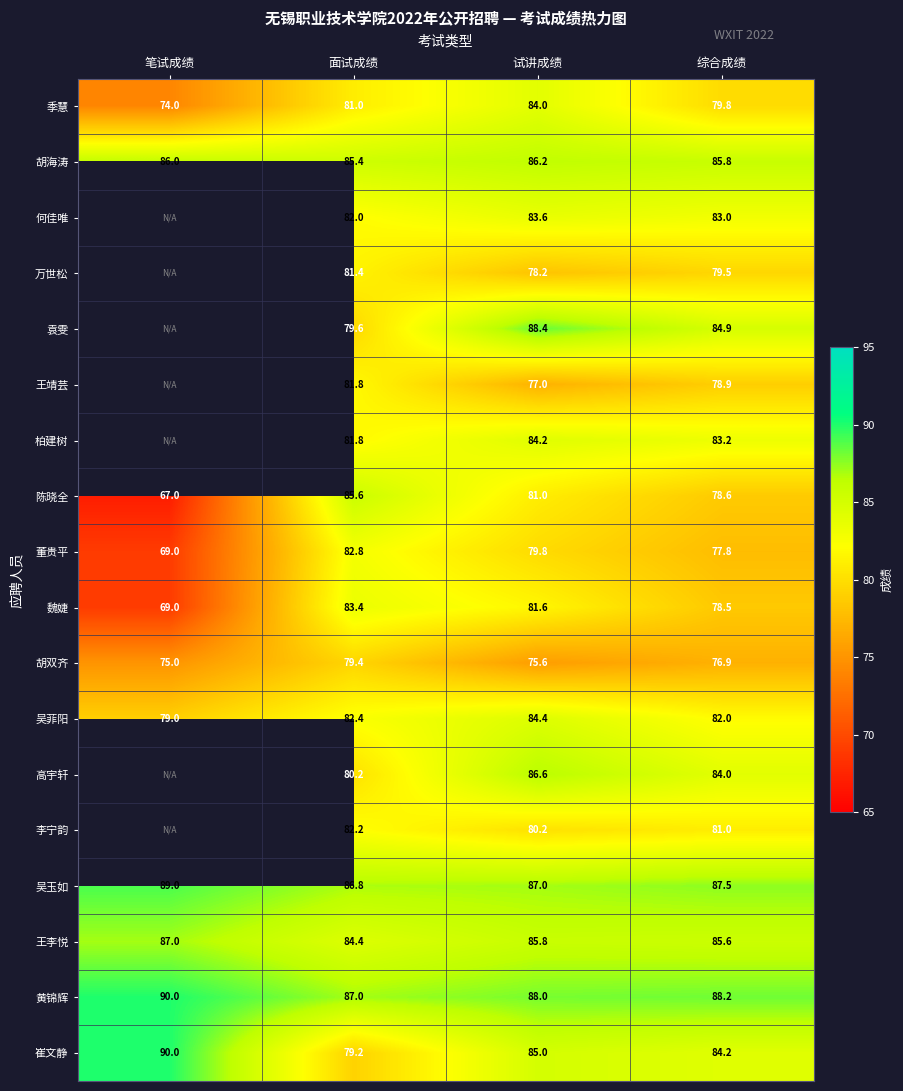

What is the difference between the 王靖芸 values at 面试成绩 and 试讲成绩?

4.8